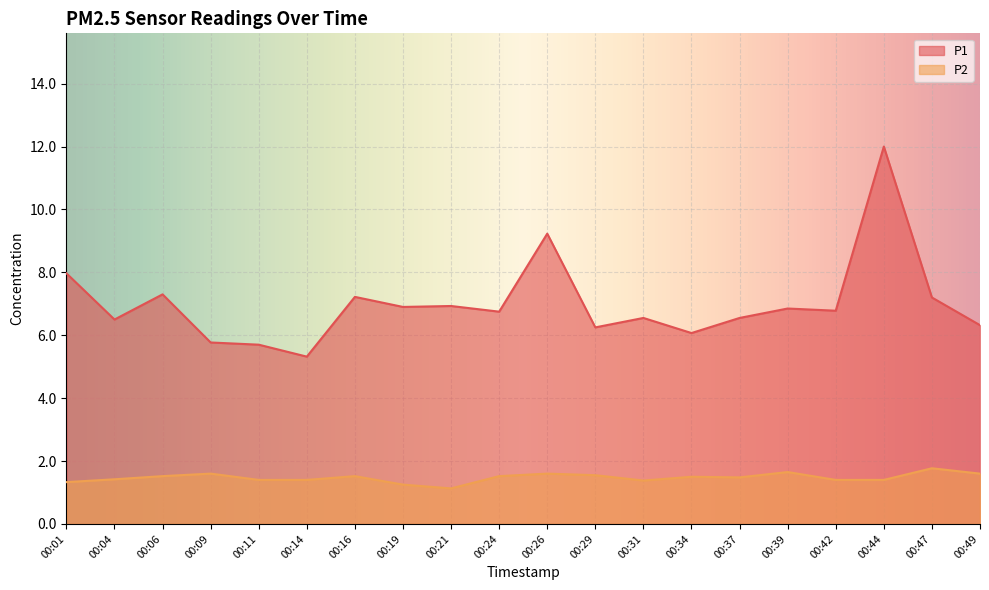

At which label does P1 first exceed 6?

00:01